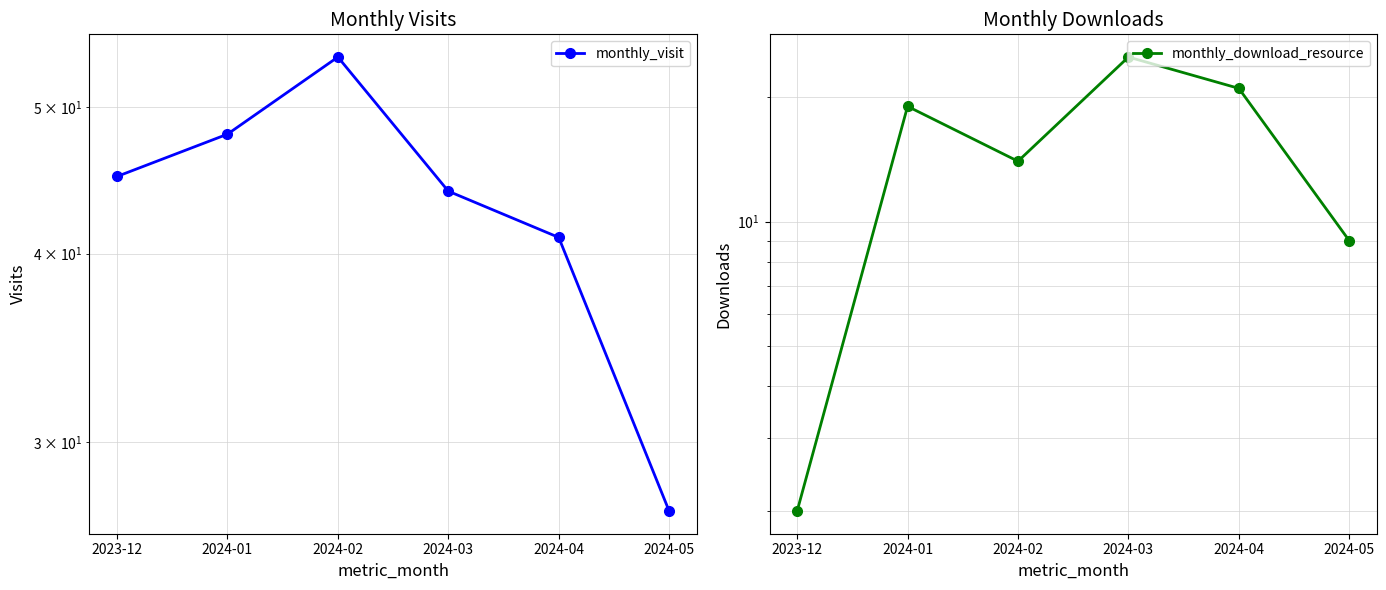

What position from the right is 2024-05?

1